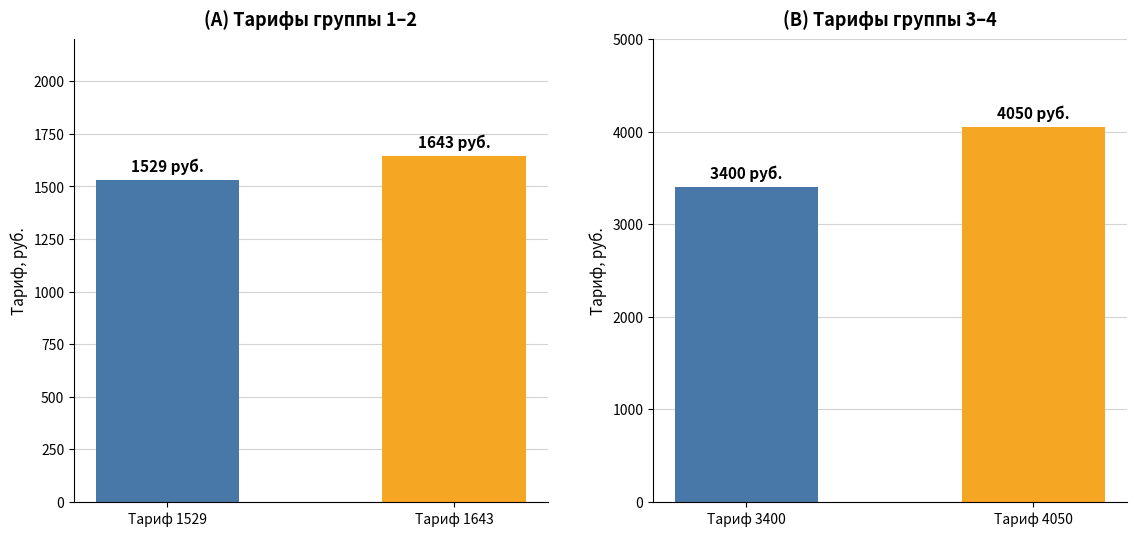

Which series has the largest range (max minus min)?

Тарифы группы 3-4